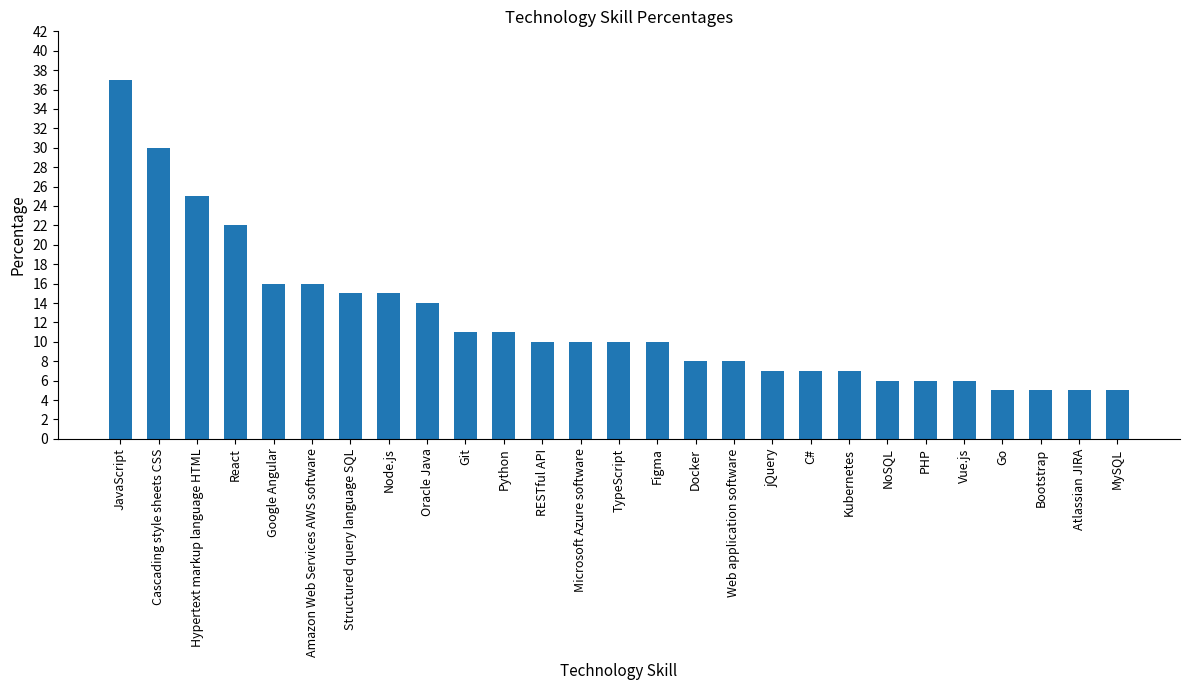

Reading left to right, what are all the values shown in this chart?

37	30	25	22	16	16	15	15	14	11	11	10	10	10	10	8	8	7	7	7	6	6	6	5	5	5	5